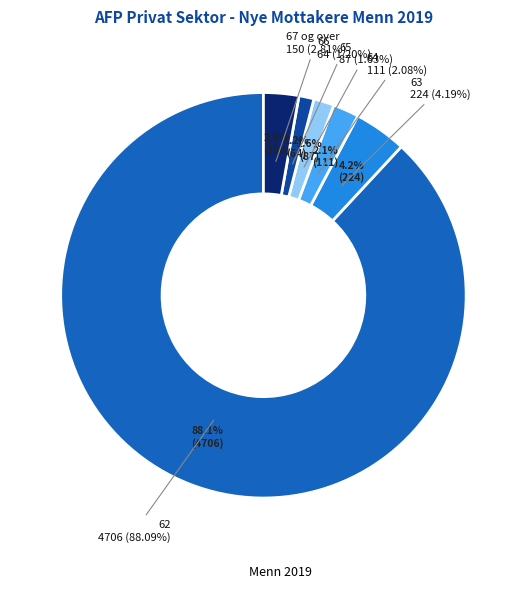

To the nearest percent, what is the difference between the largest and smallest slice percentages?

87%